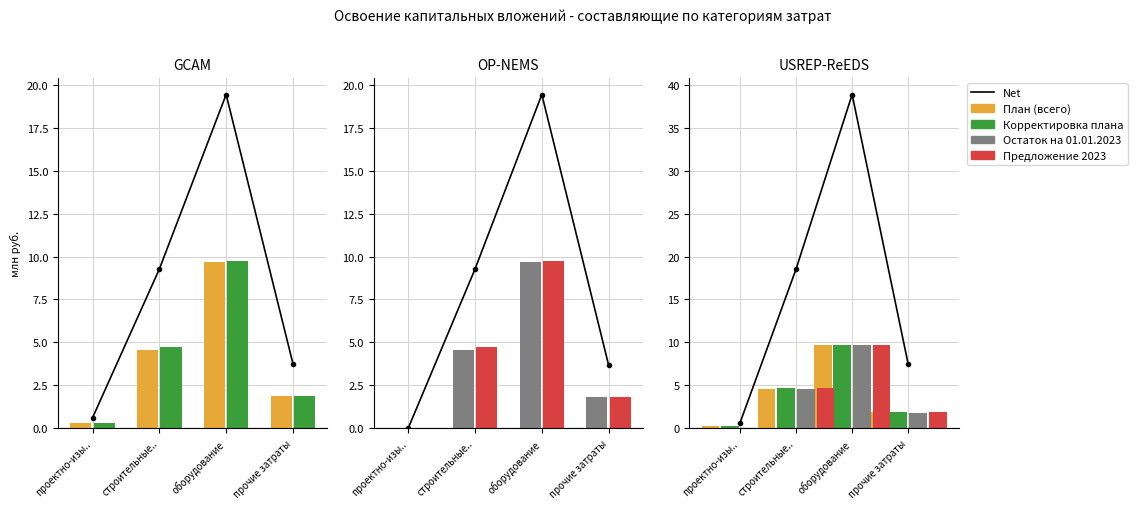

True or false: План (всего) has a value of 0.1 at проектно-изы...

False